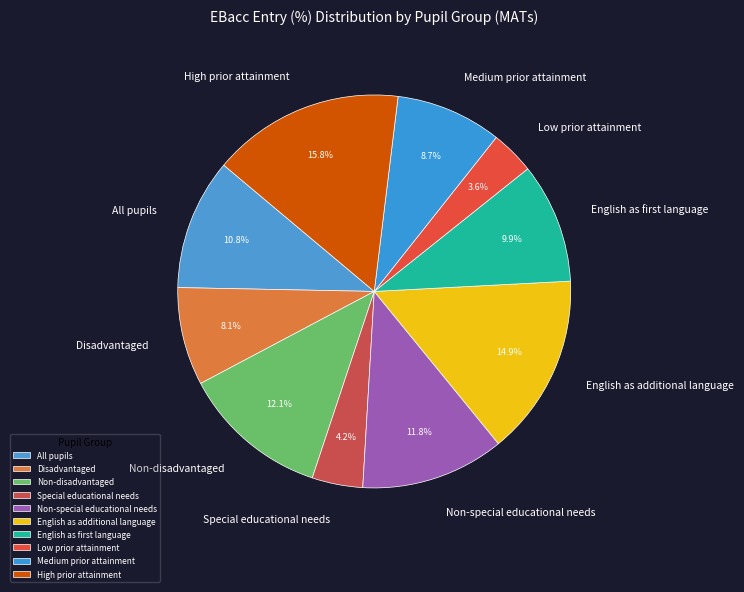

To the nearest percent, what portion does Medium prior attainment represent?

9%